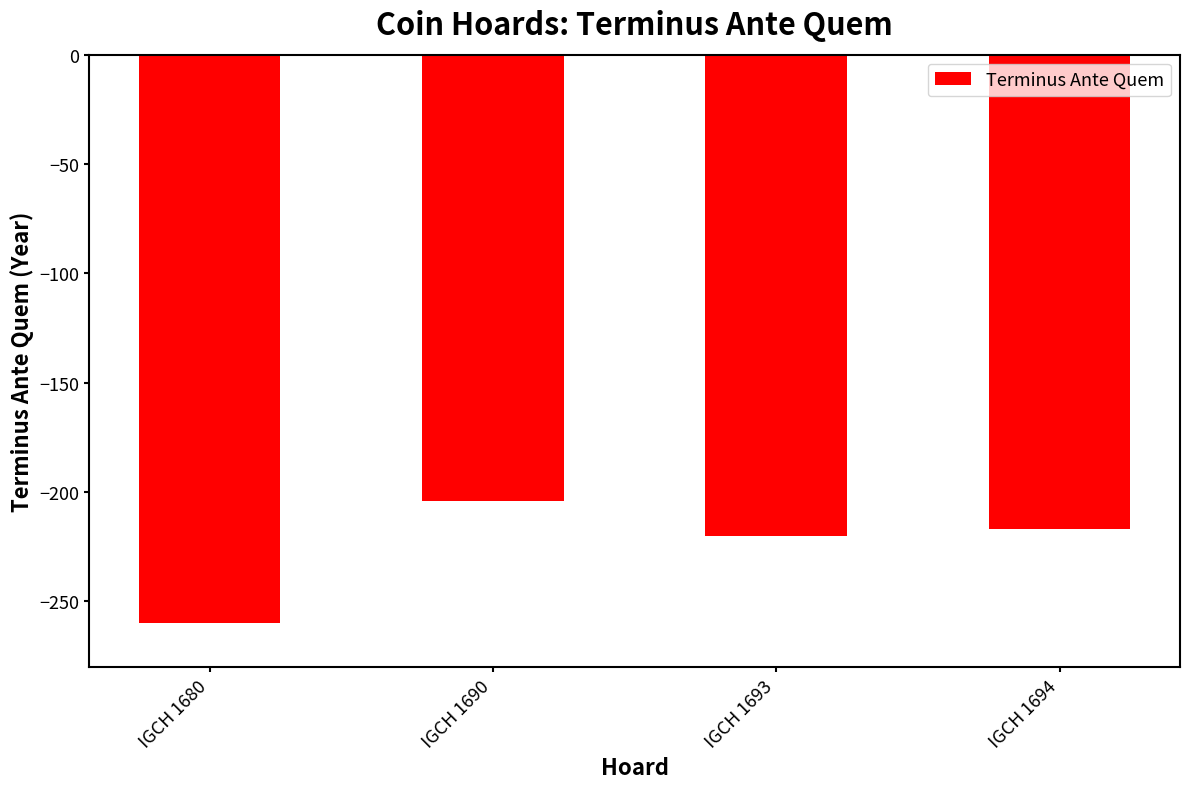

How many bars are there in total?

4